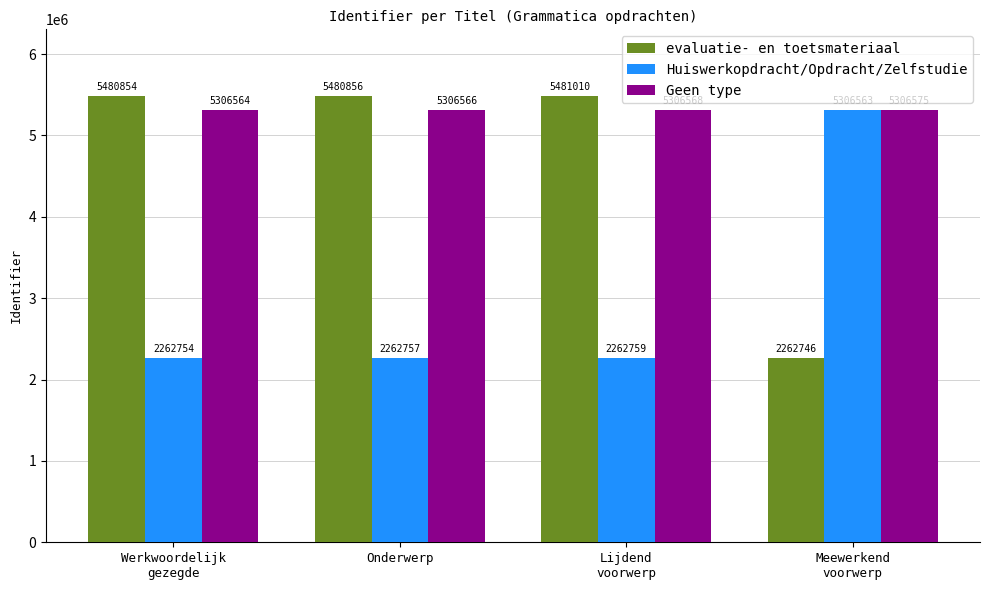

What is the greatest value displayed?

5481010